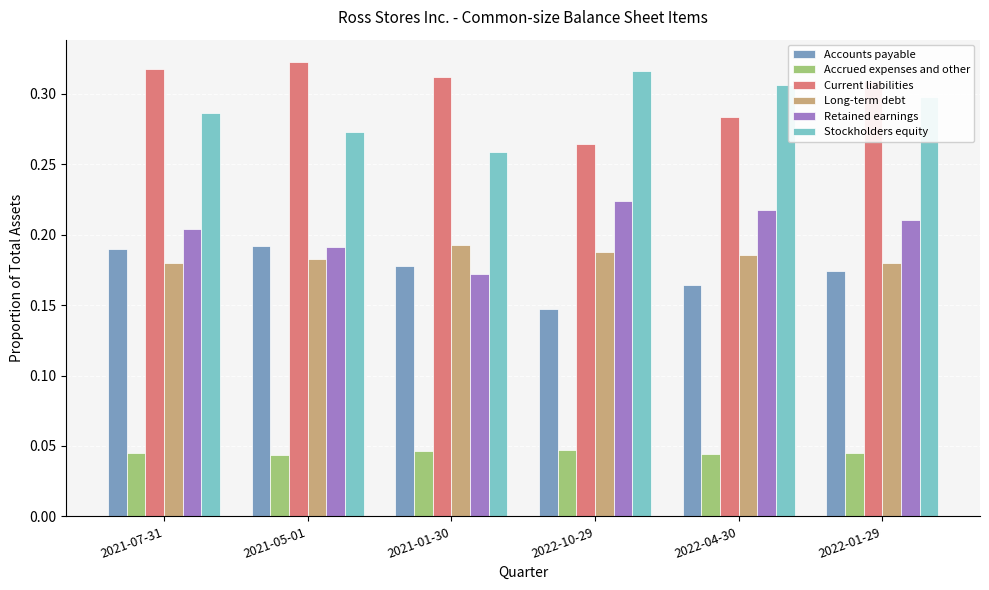

The Stockholders equity series shows 0.5 at 2022-01-29. True or false?

False